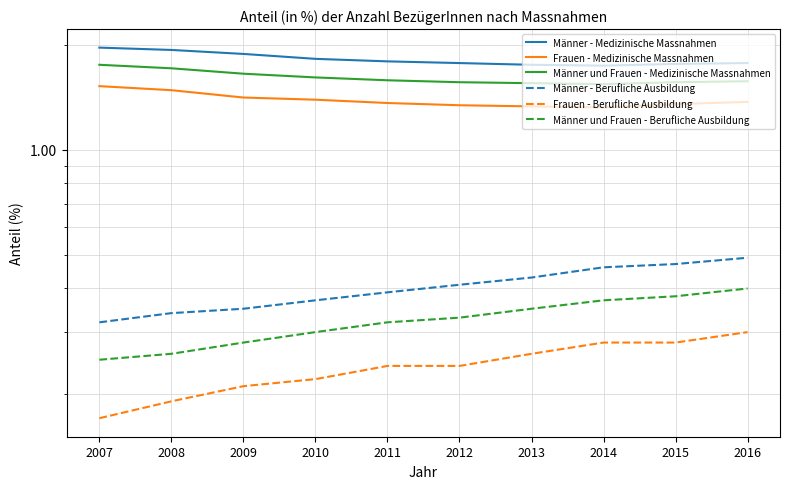

List the series in order of their peak value, lowest first.

Frauen - Berufliche Ausbildung, Männer und Frauen - Berufliche Ausbildung, Männer - Berufliche Ausbildung, Frauen - Medizinische Massnahmen, Männer und Frauen - Medizinische Massnahmen, Männer - Medizinische Massnahmen